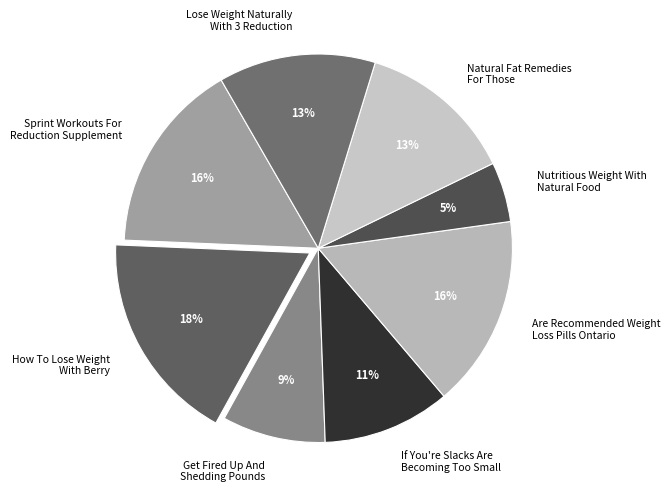

Between Lose Weight Naturally With 3 Reduction and How To Lose Weight With Berry, which is larger?

How To Lose Weight With Berry